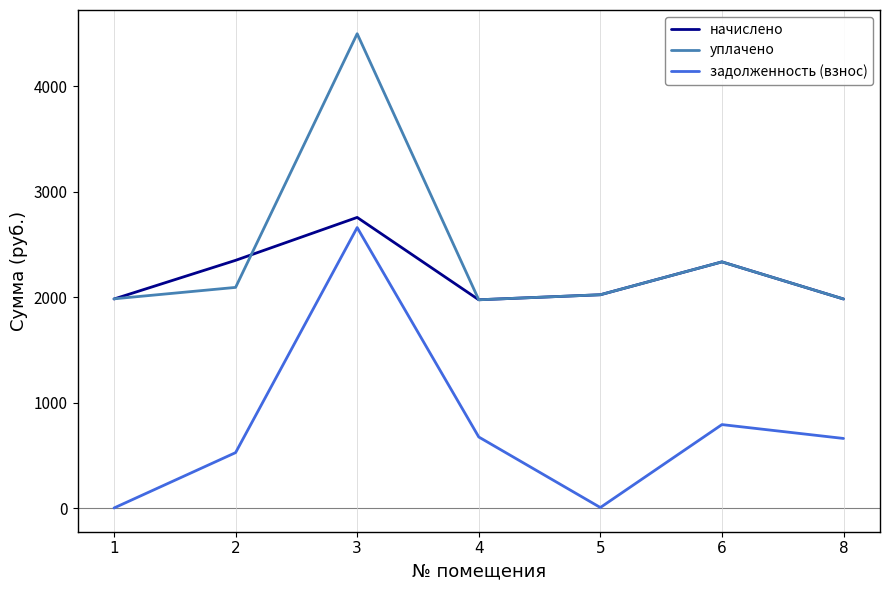

True or false: задолженность (взнос) and начислено intersect in this chart.

False